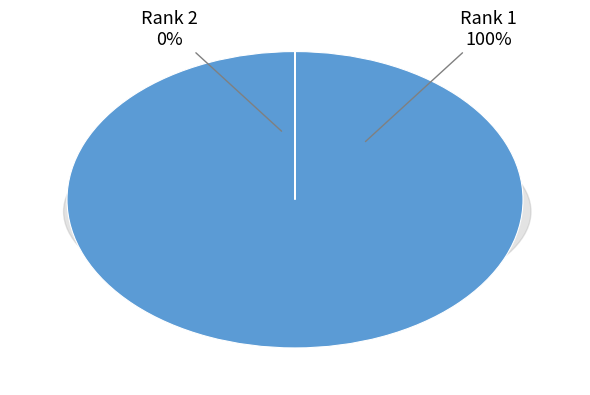

What is the largest slice in the pie chart?

1